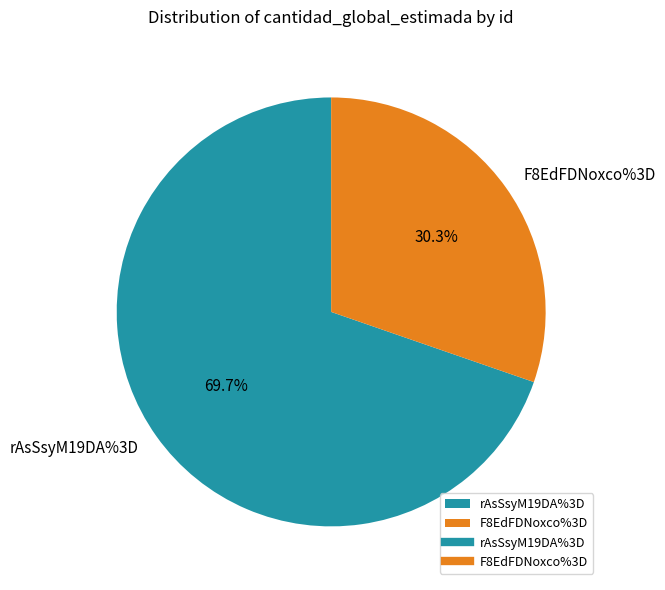

To the nearest percent, what portion does rAsSsyM19DA%3D represent?

70%